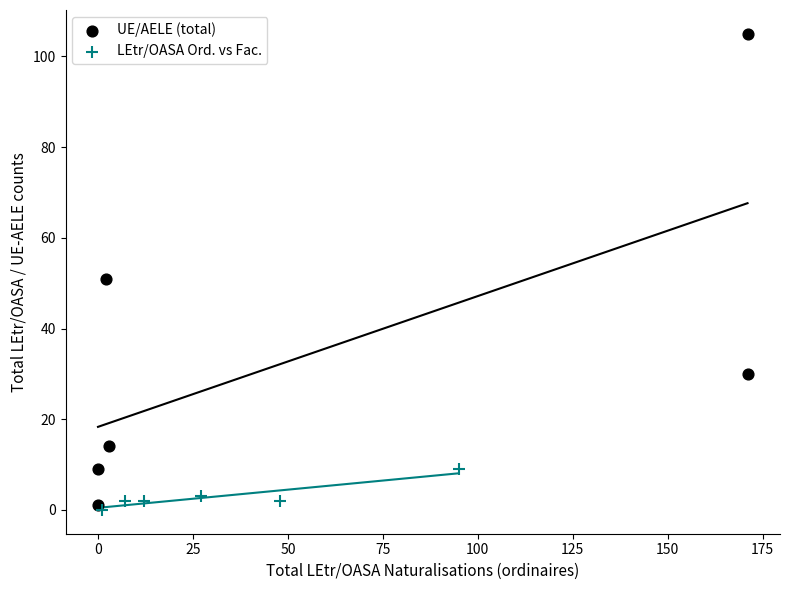

What are all the series names shown in the legend?

UE/AELE (total), LEtr/OASA Ord. vs Fac.